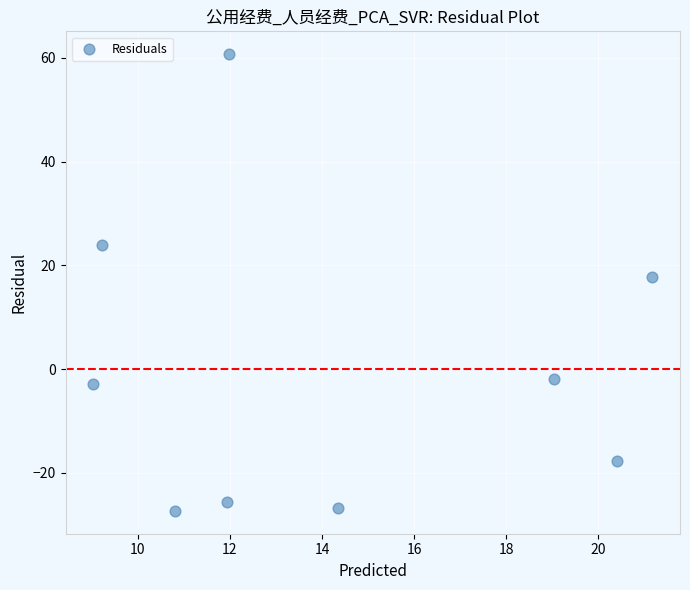

What is the average X value?

14.2